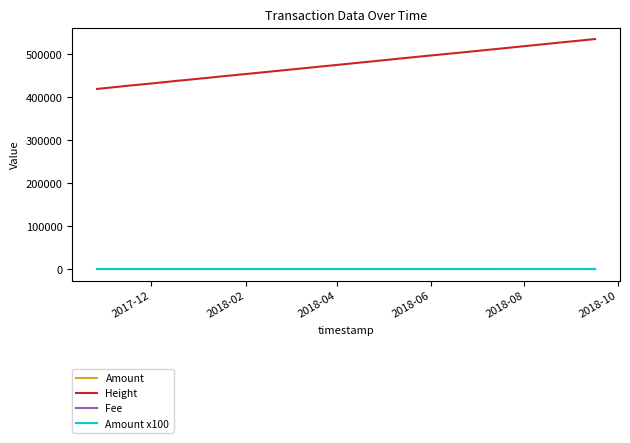

True or false: Fee and Height intersect in this chart.

False